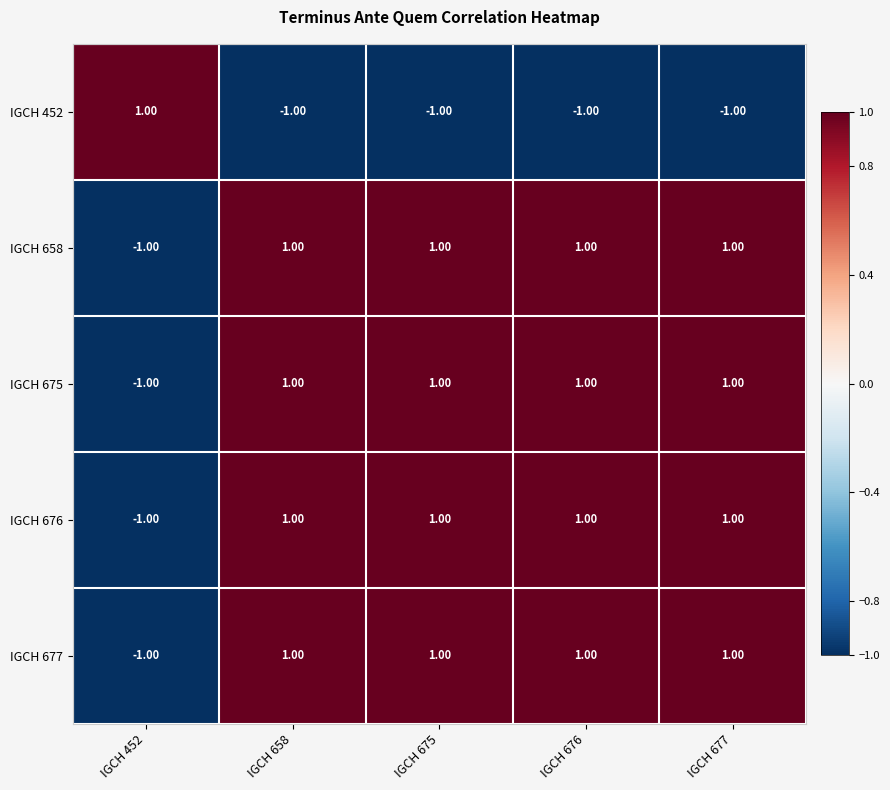

What is the sum of all IGCH 676 values?

3